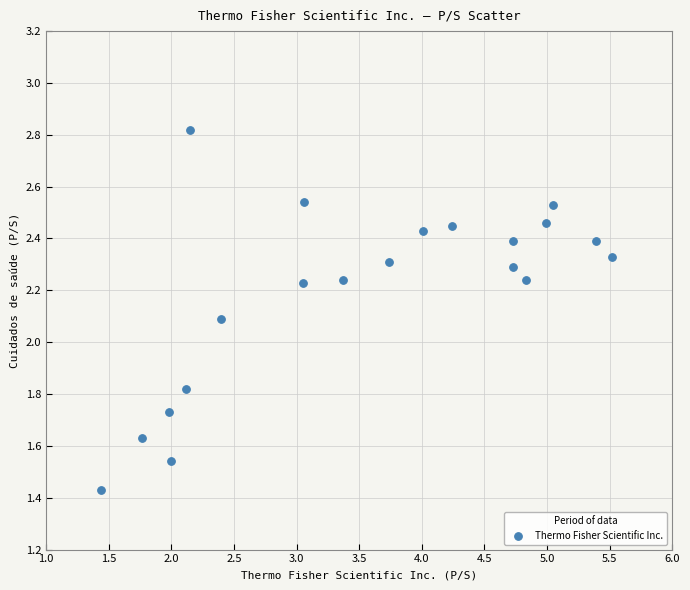

What Y value in the scatter plot is closest to 2?

2.1